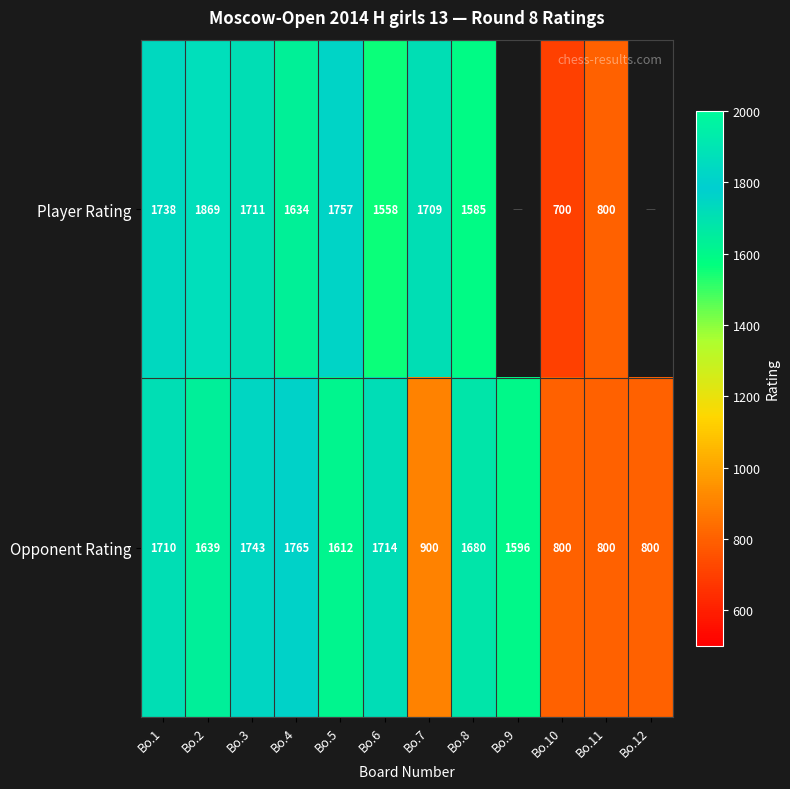

Rank the series at Bo.10 from lowest to highest value.

Player Rating, Opponent Rating